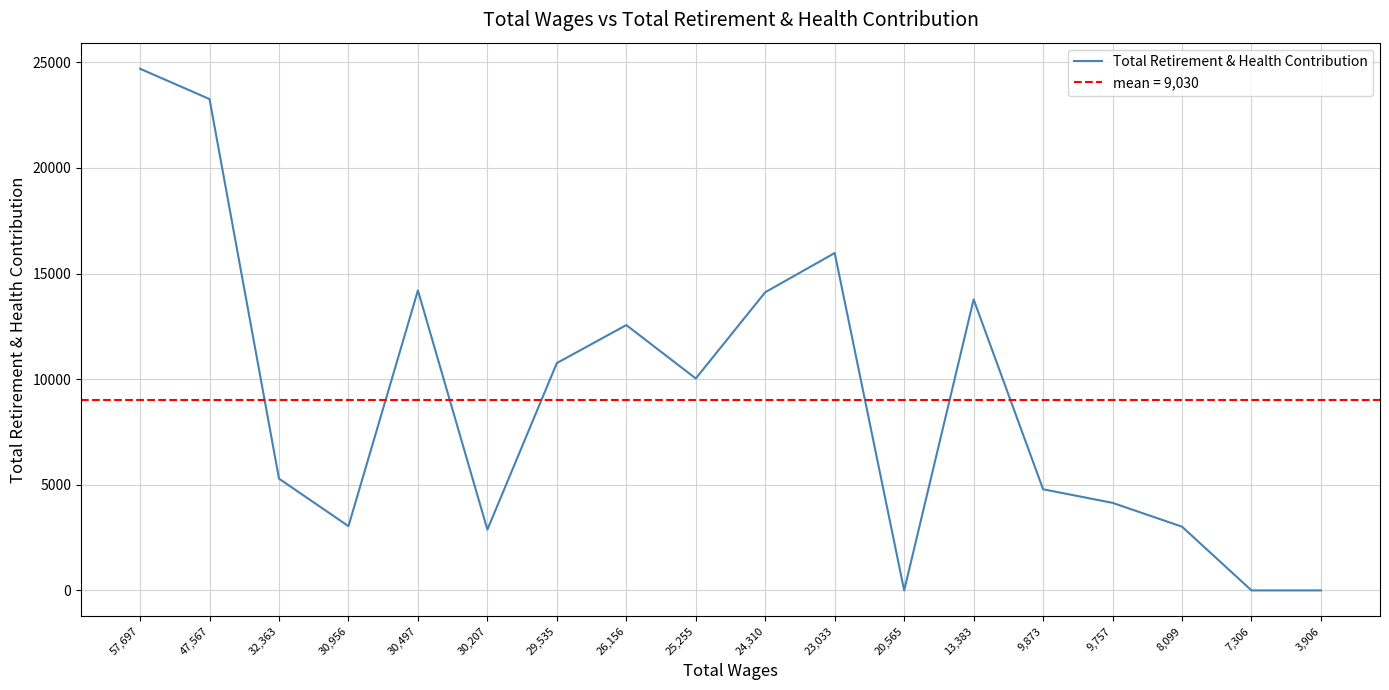

How many interior local peaks (higher than both neighbors) does the data have?

4